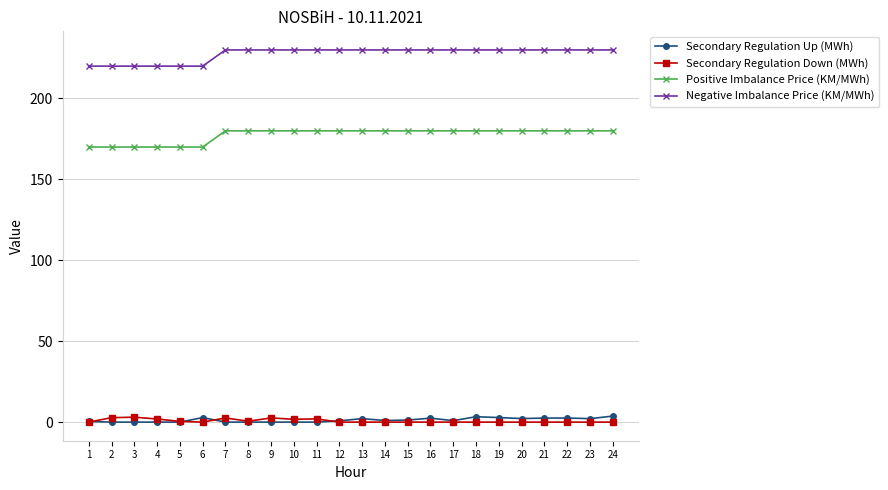

What are all the series names shown in the legend?

Secondary Regulation Up (MWh), Secondary Regulation Down (MWh), Positive Imbalance Price (KM/MWh), Negative Imbalance Price (KM/MWh)